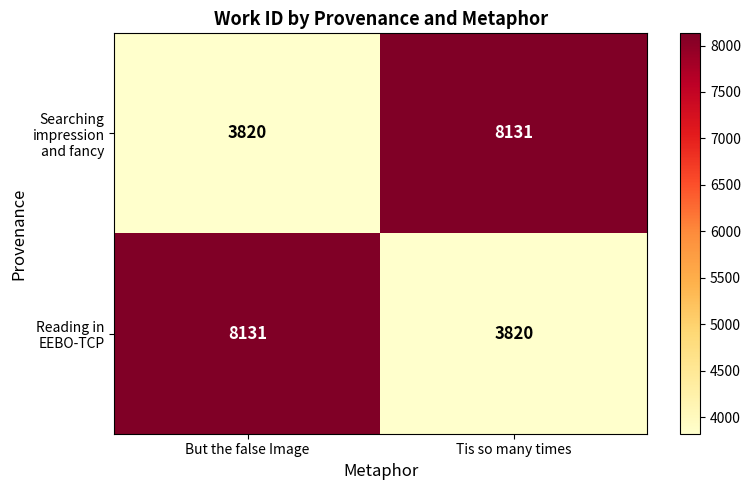

What is the maximum value shown in the chart?

8131